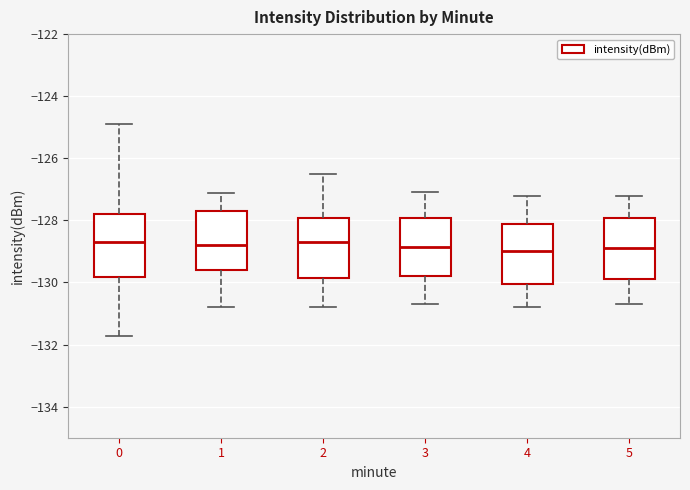

Where does the upper whisker of the box at x = 3 end on the y-axis? The values are not printed on the chart, so give them approximately, as read against the axis.

-127.0